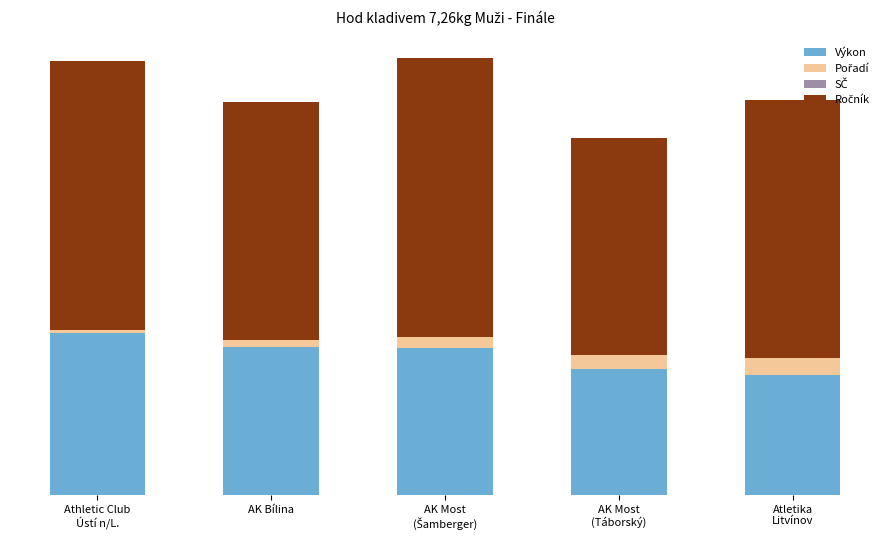

Does the chart contain any negative values?

No